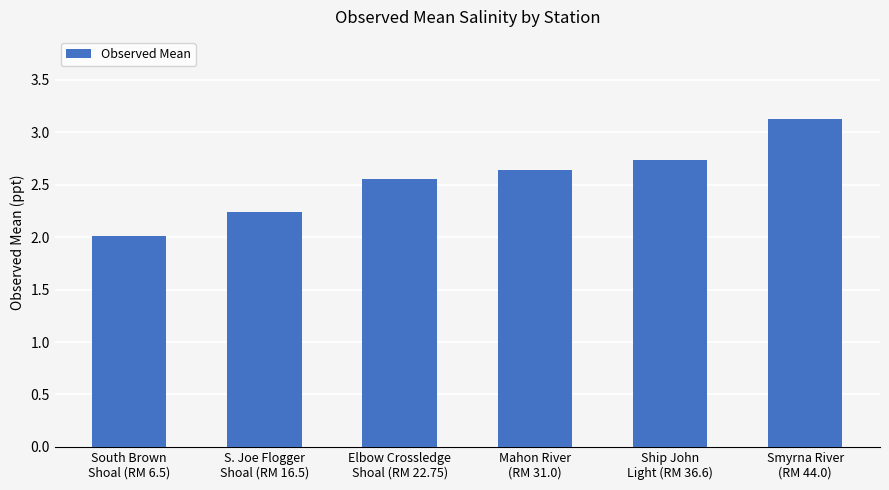

List the labels in order of value, smallest first.

South Brown
Shoal (RM 6.5), S. Joe Flogger
Shoal (RM 16.5), Elbow Crossledge
Shoal (RM 22.75), Mahon River
(RM 31.0), Ship John
Light (RM 36.6), Smyrna River
(RM 44.0)